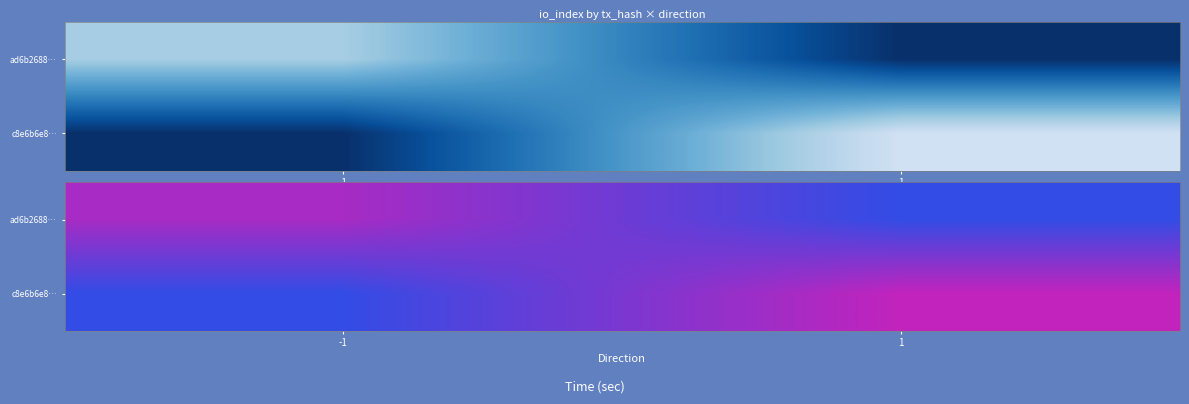

Is the value of c8e6b6e8… at -1 greater than the value of ad6b2688… at 1?

No